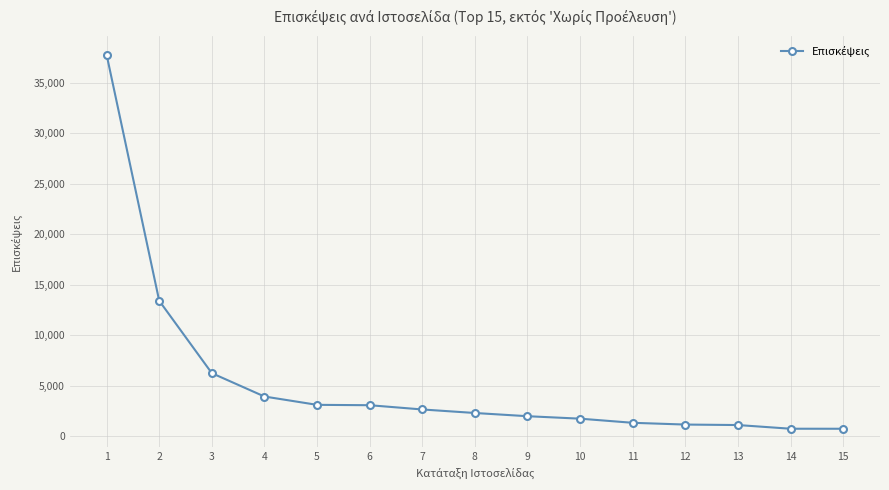

The chart shows a value of 528 at 10. True or false?

False